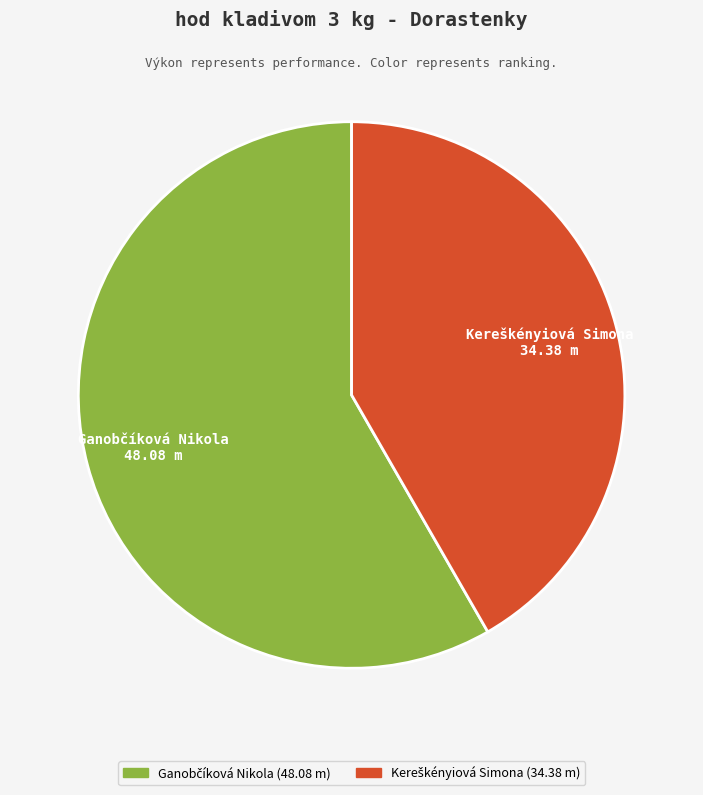

How many slices are in this pie chart?

2